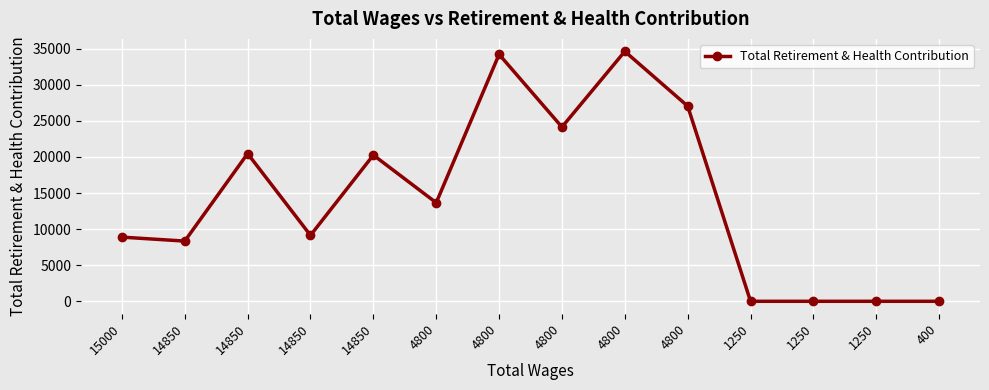

What is the greatest value displayed?

34636